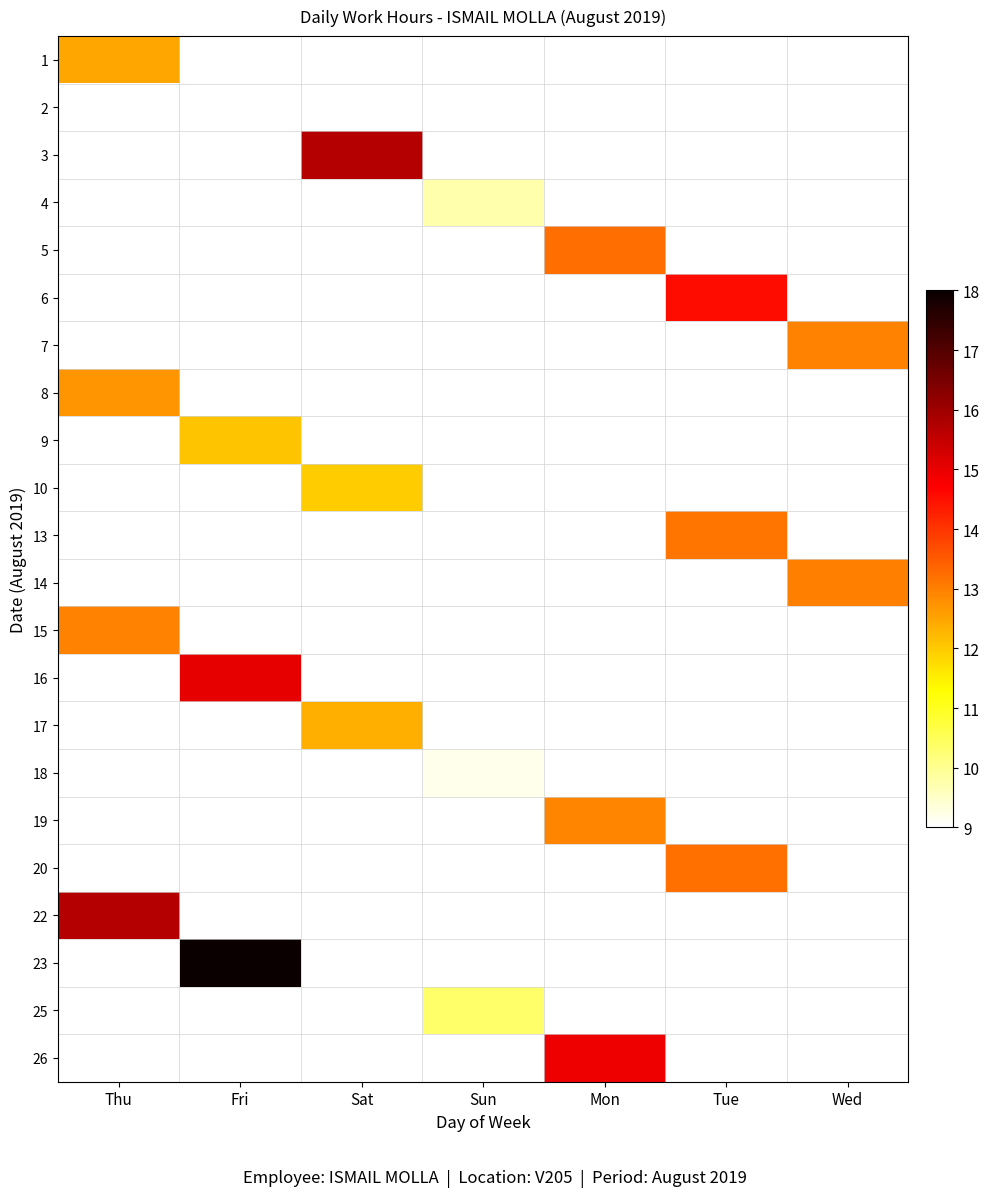

What is the minimum value shown in the chart?

9.2